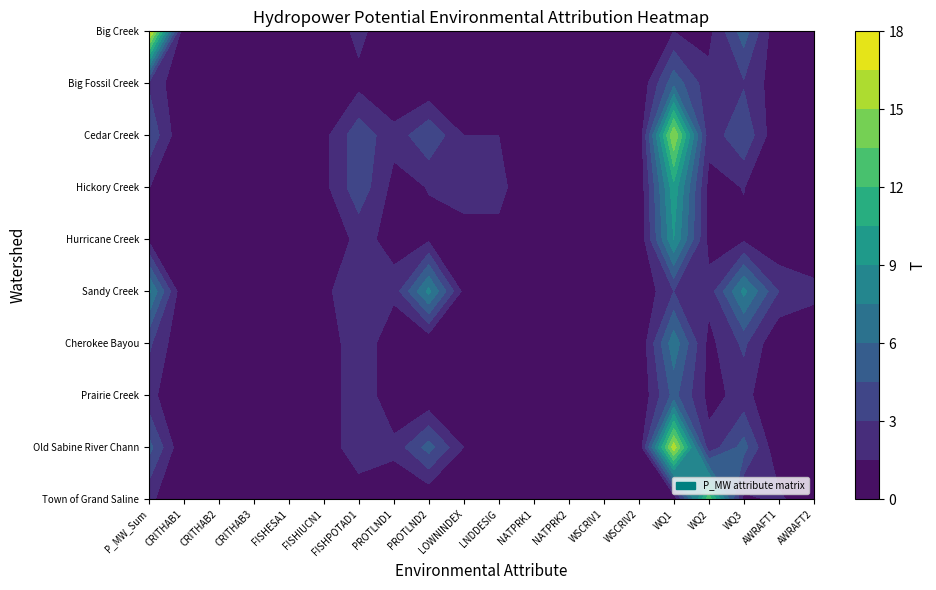

Which series has the largest total across all categories?

Sandy Creek-Sabine River